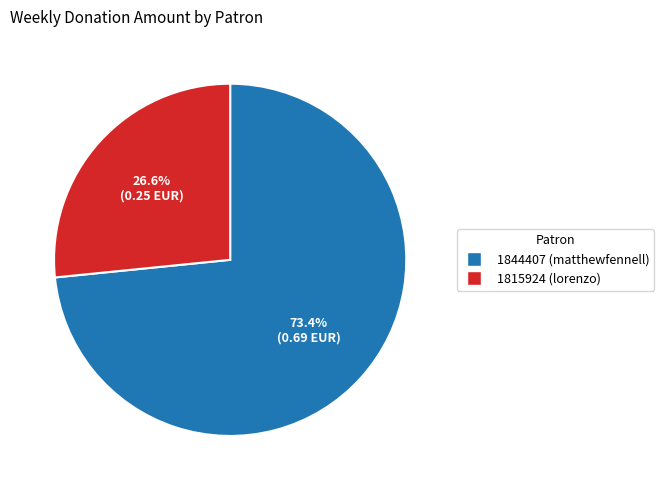

Does 1815924 represent more than half of the total?

No